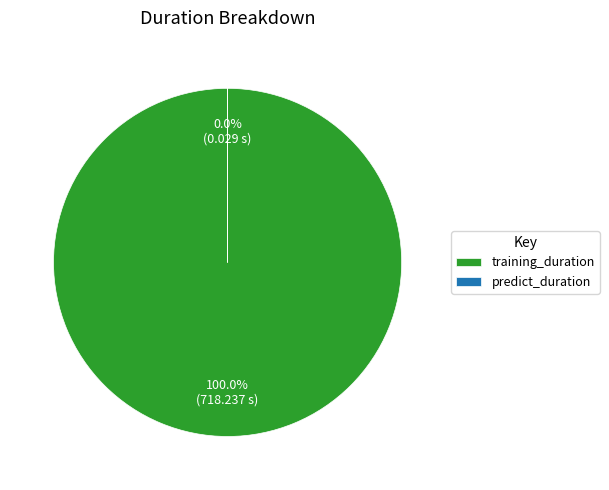

Which category has the biggest portion of the pie?

training_duration